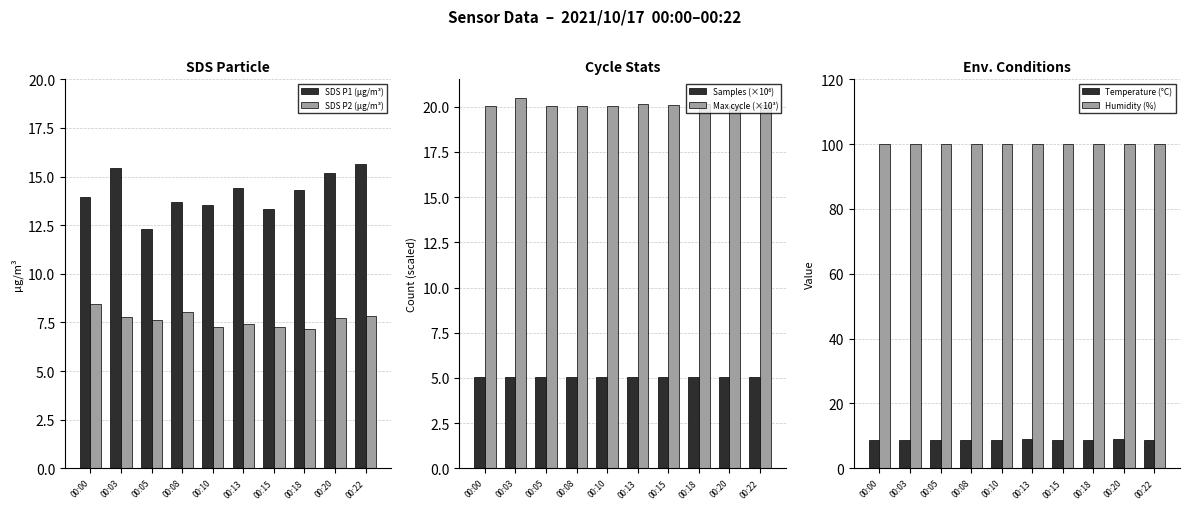

True or false: Temperature (°C) has a value of 8.6 at 00:05.

True